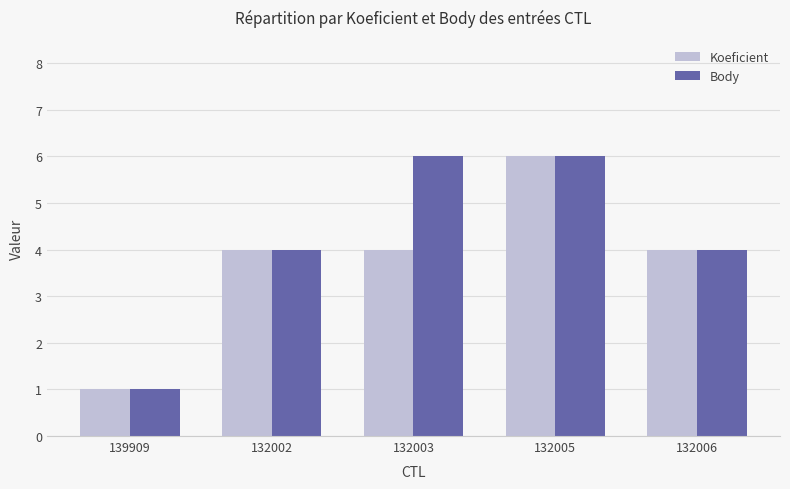

What is the label of the 4th bar from the right?

132002